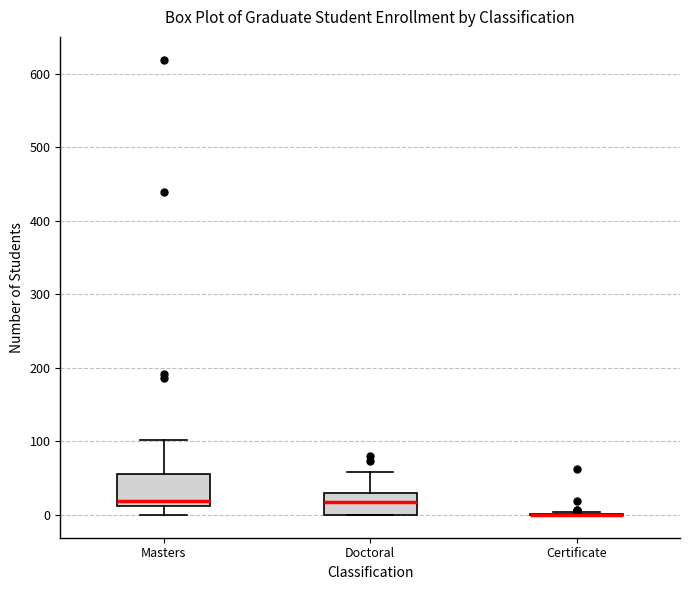

Where is the upper edge of the box for Doctoral on the y-axis? The values are not printed on the chart, so give them approximately, as read against the axis.

30